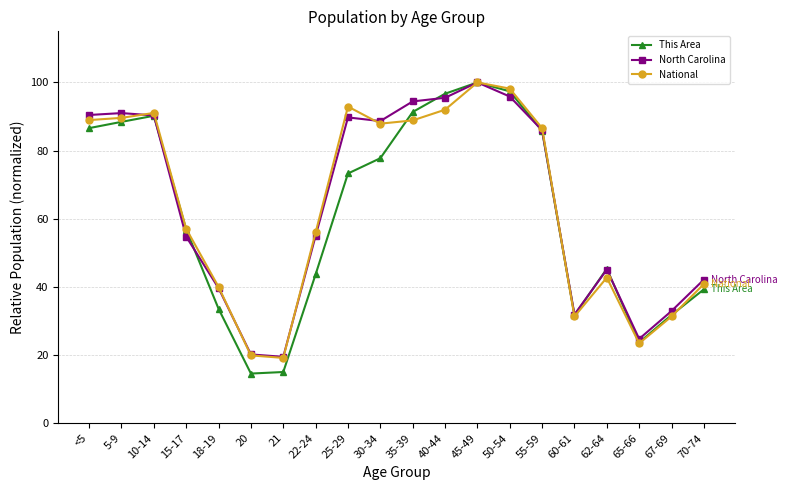

What is the difference between the maximum and second lowest values in the North Carolina series?

79.8